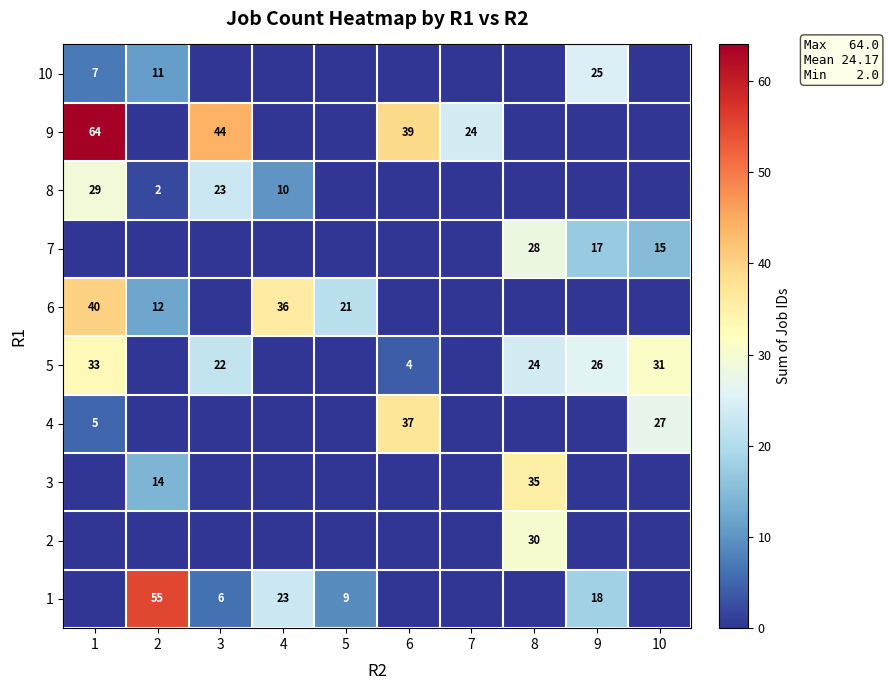

Is it true that 6 equals 16 at 2?

False